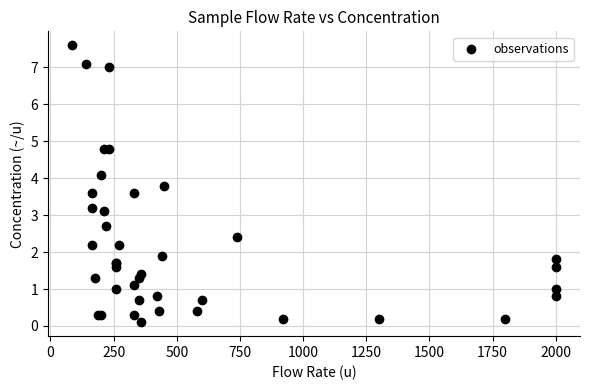

What Y value in the scatter plot is closest to 3?

3.1